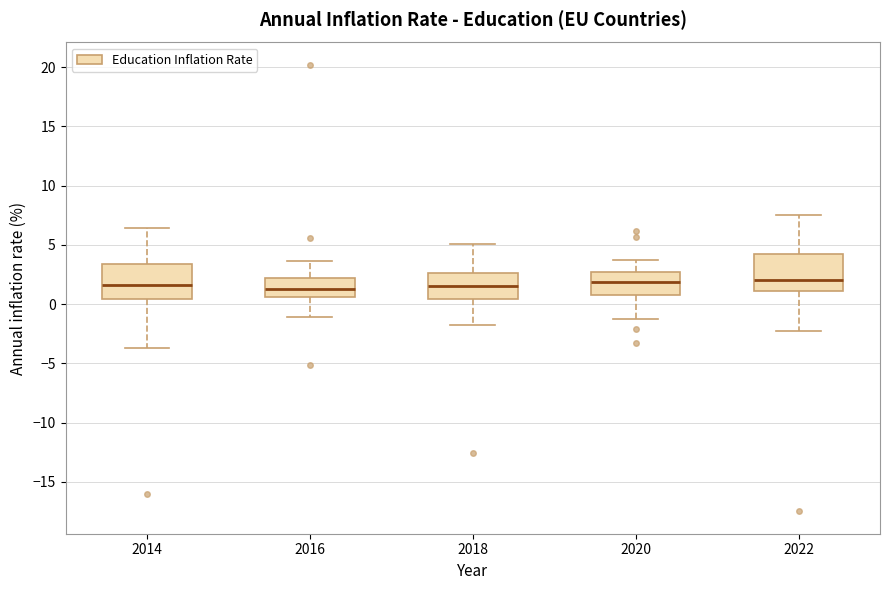

Where is the upper edge of the box at x = 2020 on the y-axis? The values are not printed on the chart, so give them approximately, as read against the axis.

2.5